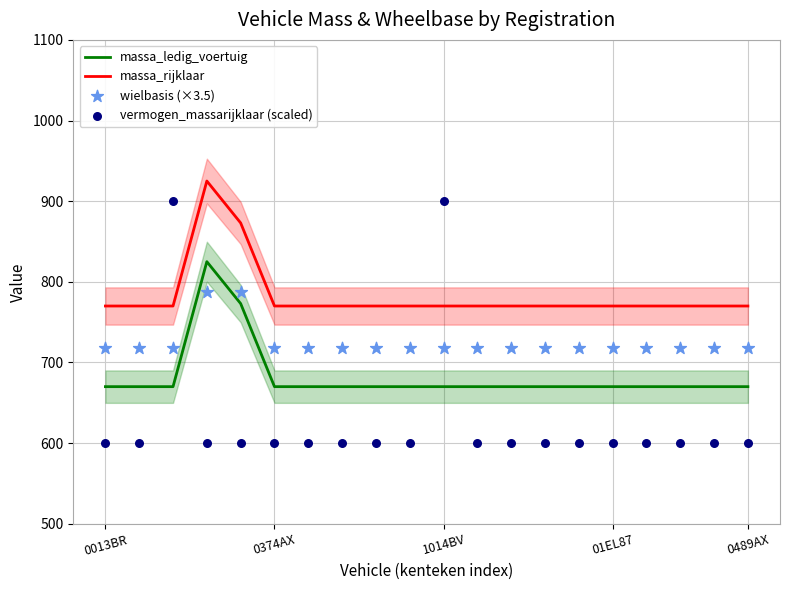

Is the value of vermogen_massarijklaar (scaled) at 16 greater than the value of massa_rijklaar at 13?

No